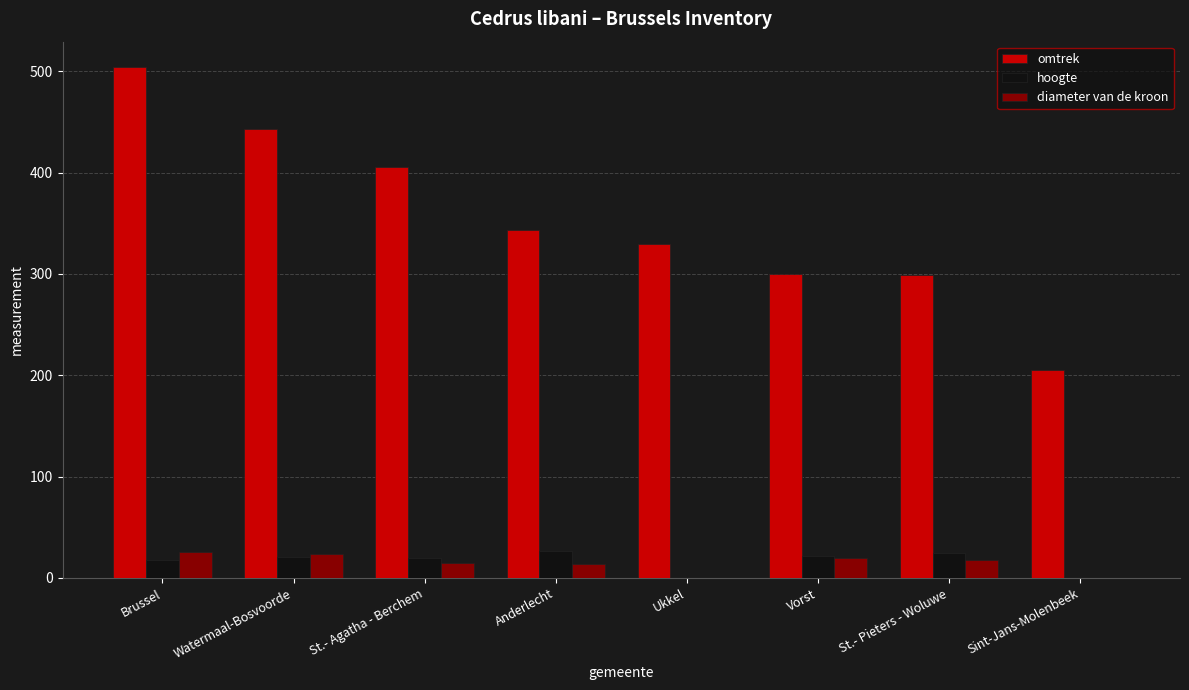

Which series has the largest total across all categories?

omtrek